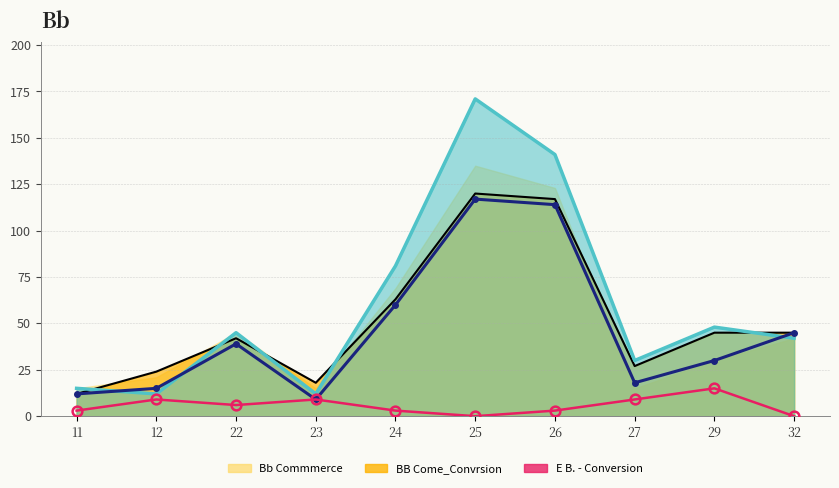

True or false: männlich 2022 and weiblich 2022 intersect in this chart.

False